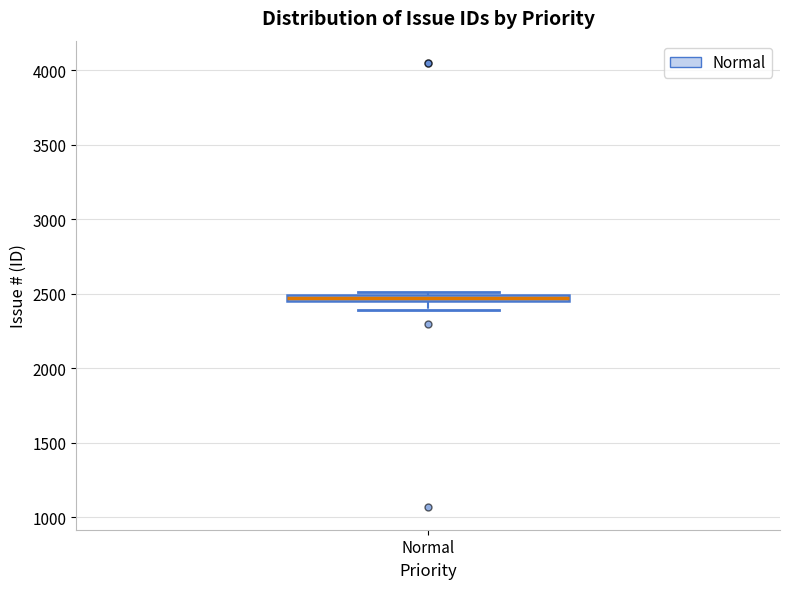

Where does the lower whisker of the box for Normal end on the y-axis? The values are not printed on the chart, so give them approximately, as read against the axis.

2400